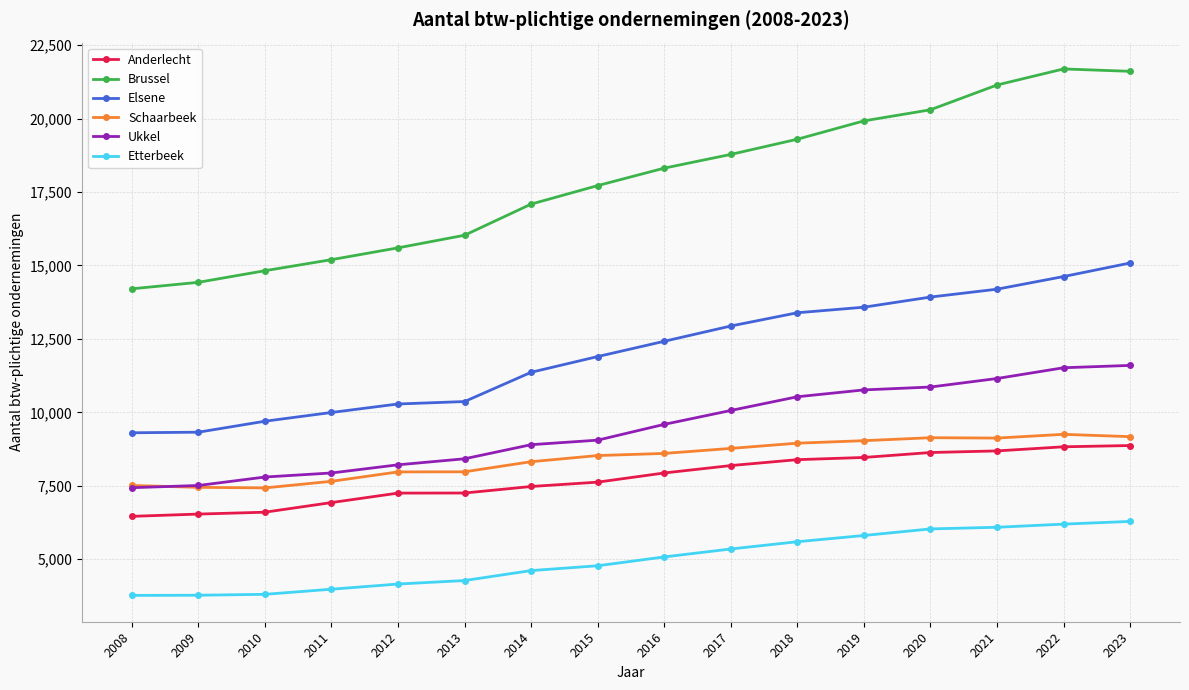

True or false: Brussel has more than 2 interior local peaks.

False